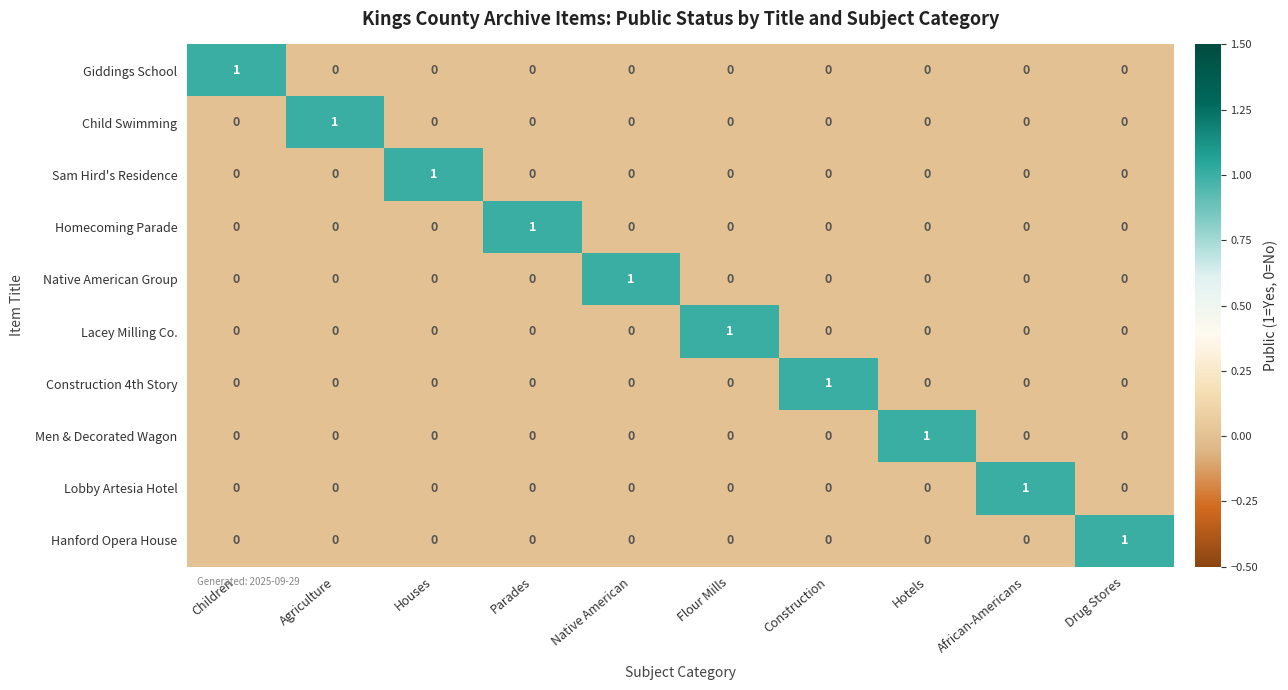

Count the Hanford Opera House values in the range 0 to 1.

10